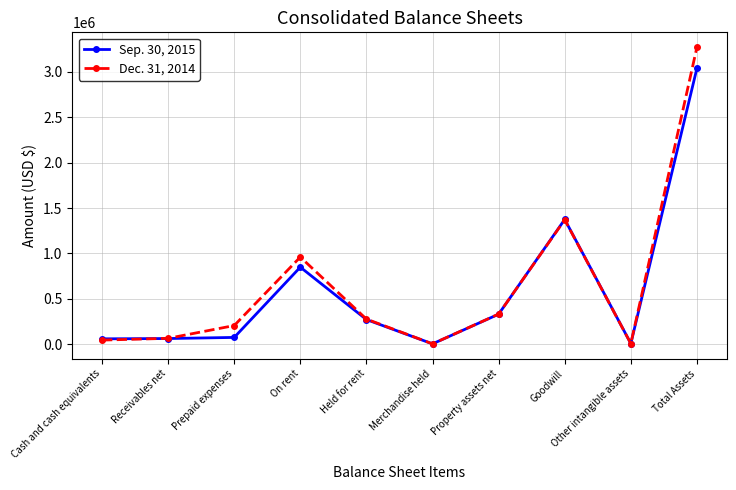

After their last crossing, which series has the higher values: Dec. 31, 2014 or Sep. 30, 2015?

Dec. 31, 2014